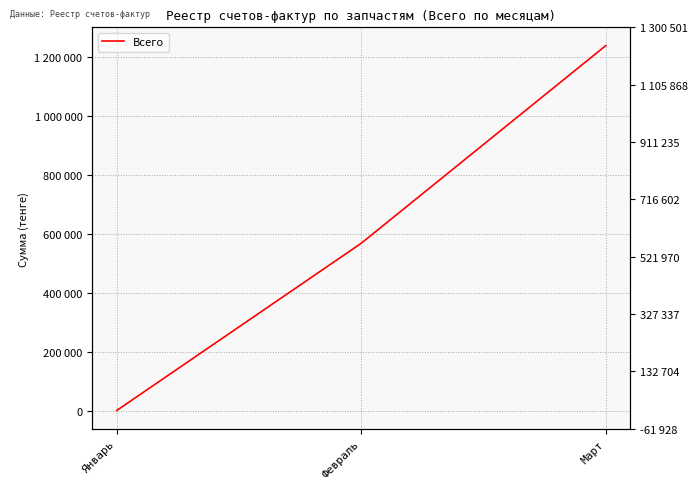

How many data points are less than 567664?

1